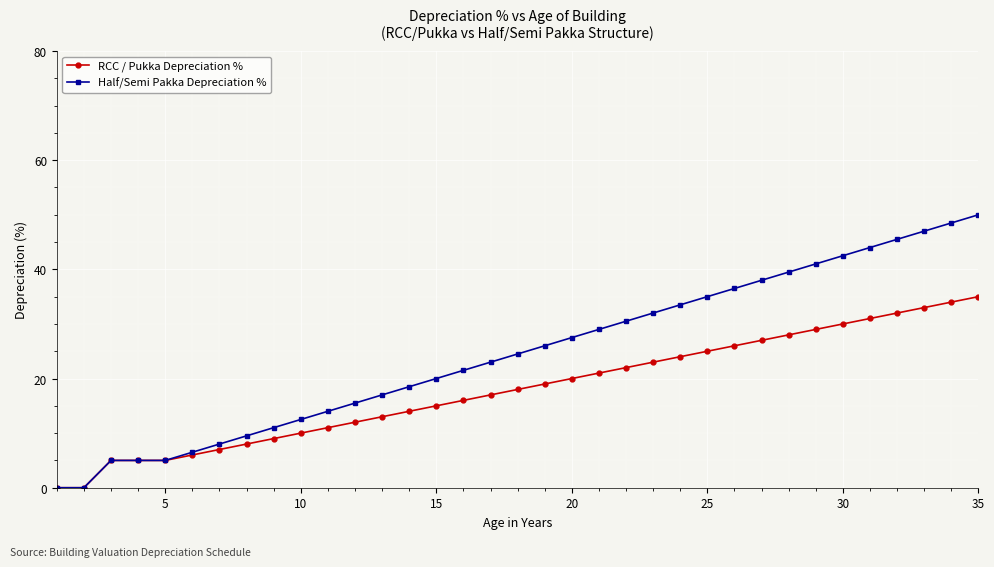

Which series has the largest range (max minus min)?

Half/Semi Pakka Depreciation %